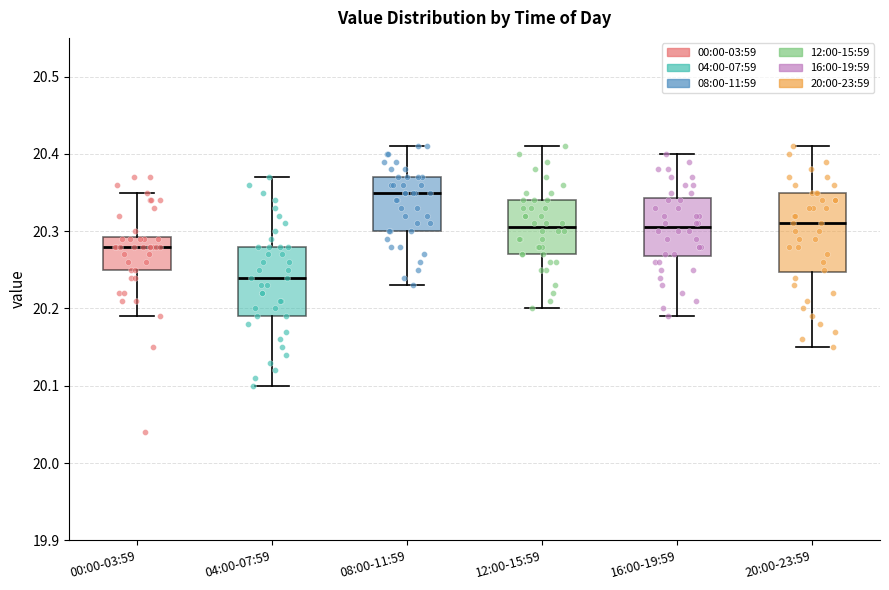

Reading left to right, transcribe this box plot: for each box, give where its median line is, the range the box spans, and where its two whiskers end, as read against the y-axis. The values are not printed on the chart, so give them approximately, as read against the axis.

00:00-03:59: median 20.28, box 20.25 to 20.29, whiskers 20.19 to 20.35
04:00-07:59: median 20.24, box 20.19 to 20.28, whiskers 20.10 to 20.37
08:00-11:59: median 20.35, box 20.30 to 20.37, whiskers 20.23 to 20.41
12:00-15:59: median 20.31, box 20.27 to 20.34, whiskers 20.20 to 20.41
16:00-19:59: median 20.31, box 20.27 to 20.34, whiskers 20.19 to 20.40
20:00-23:59: median 20.31, box 20.25 to 20.35, whiskers 20.15 to 20.41